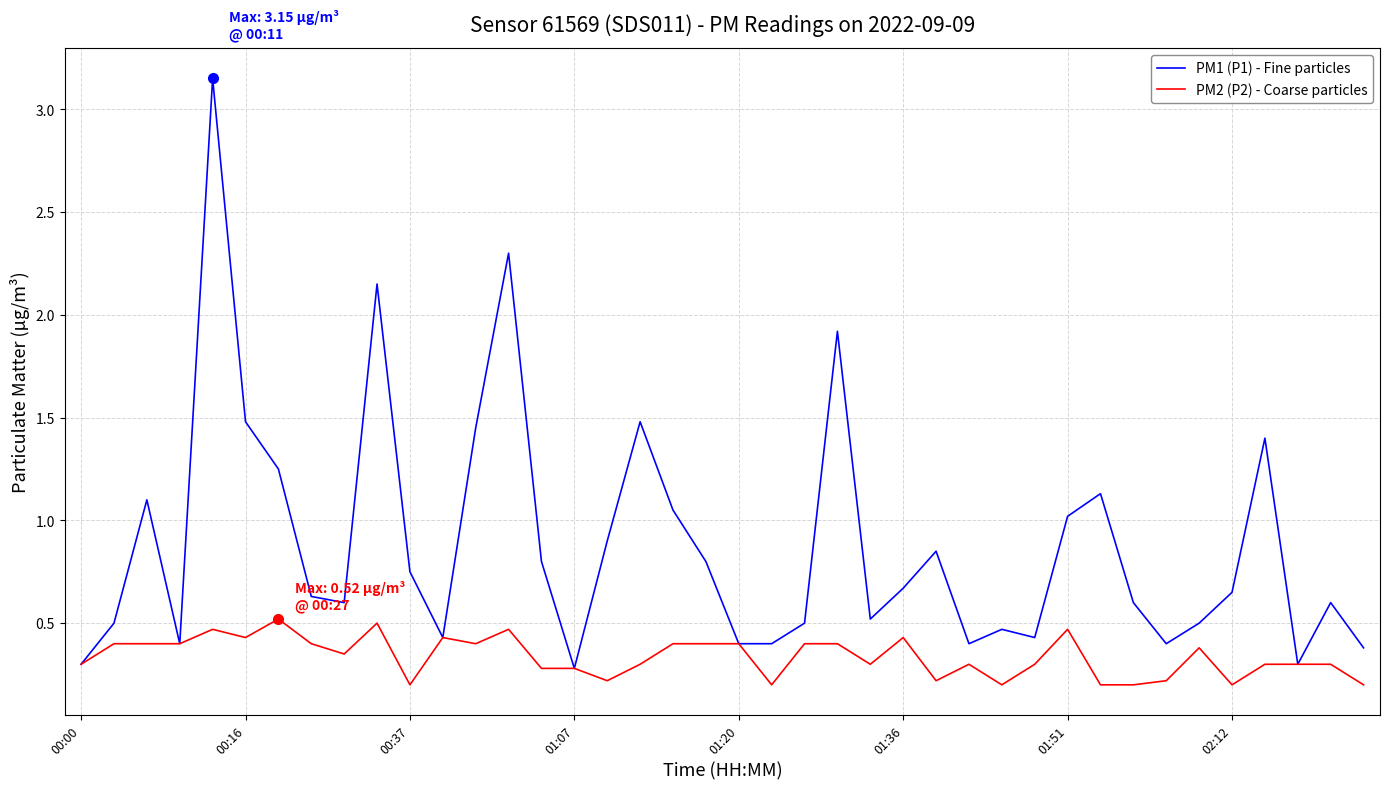

Which series has the widest spread of values?

PM1 (P1) - Fine particles